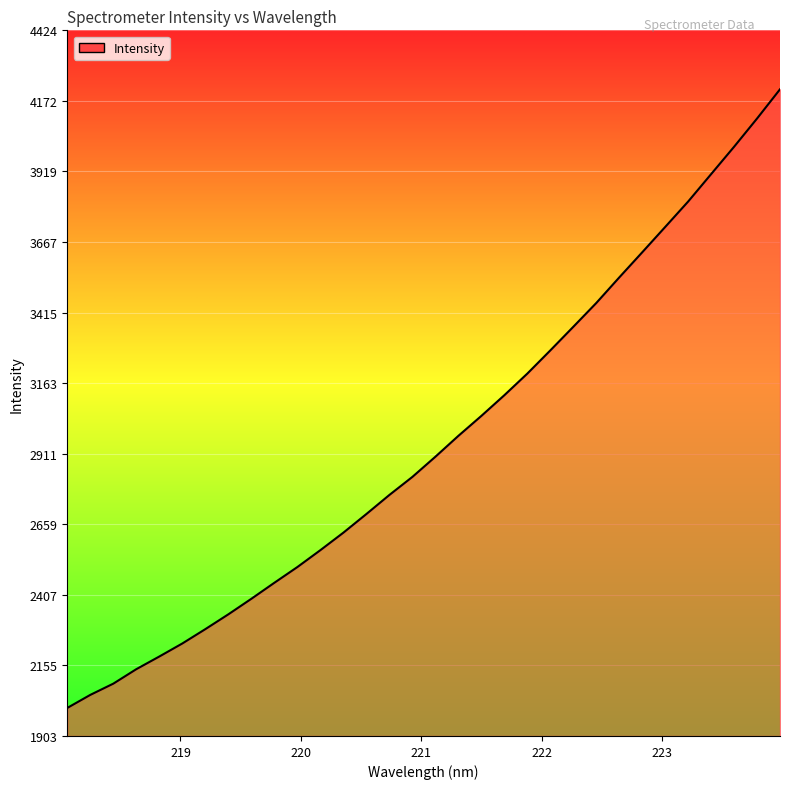

What is the difference between the maximum and minimum values?

2210.1